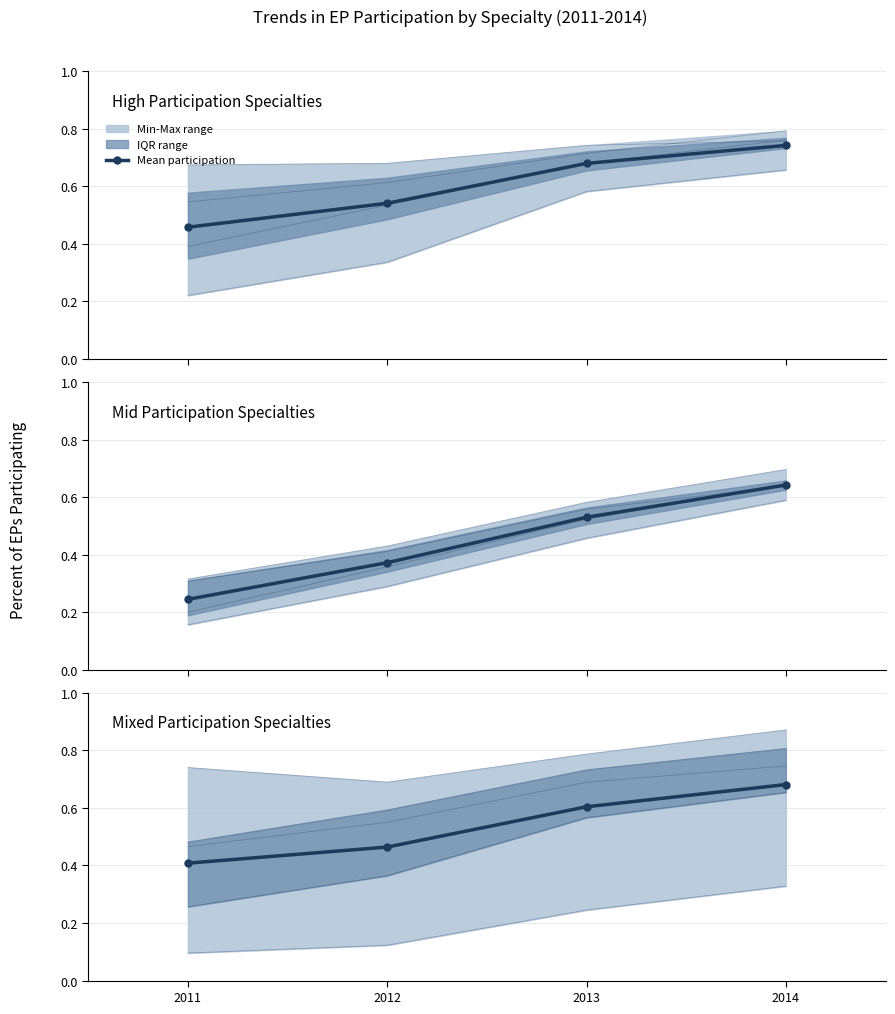

Rank the categories by value from highest to lowest.

2014, 2013, 2012, 2011